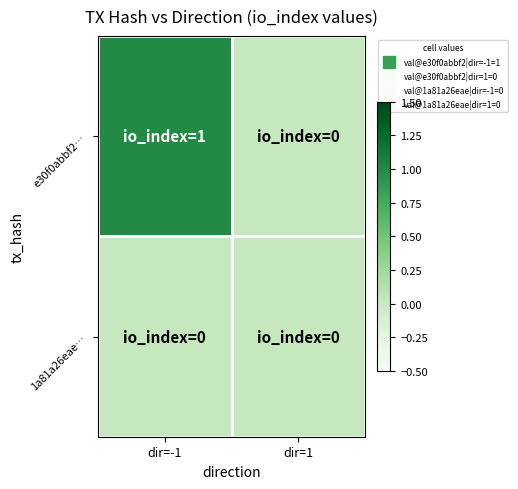

Reading right to left, list all the values displayed in this chart.

e30f0abbf2…: dir=1=0	dir=-1=1
1a81a26eae…: dir=1=0	dir=-1=0